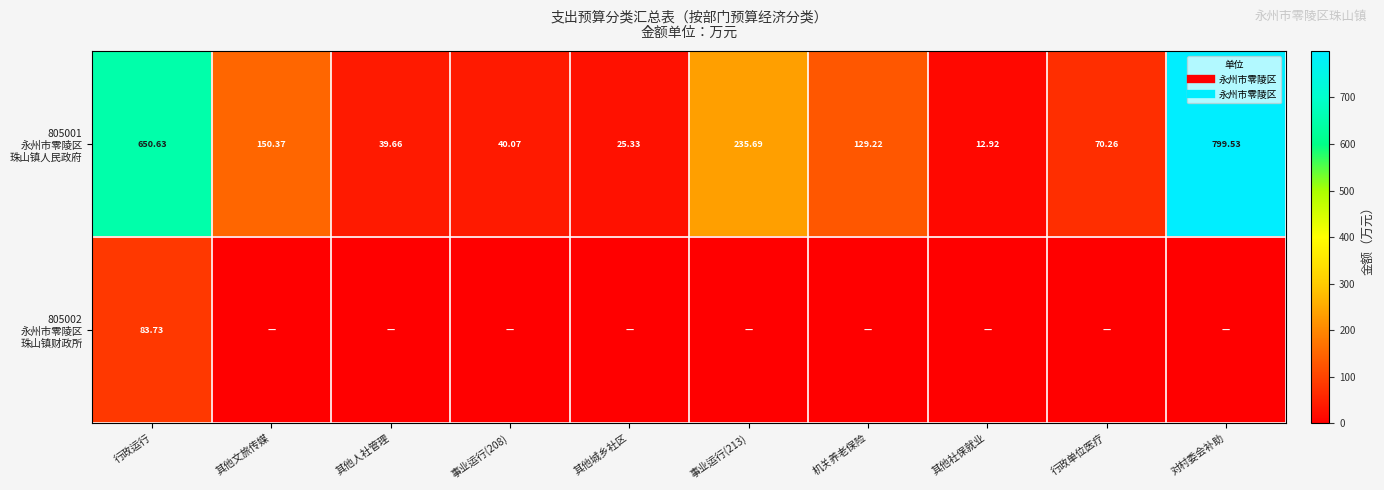

Which series has the largest range (max minus min)?

805001 永州市零陵区 珠山镇人民政府